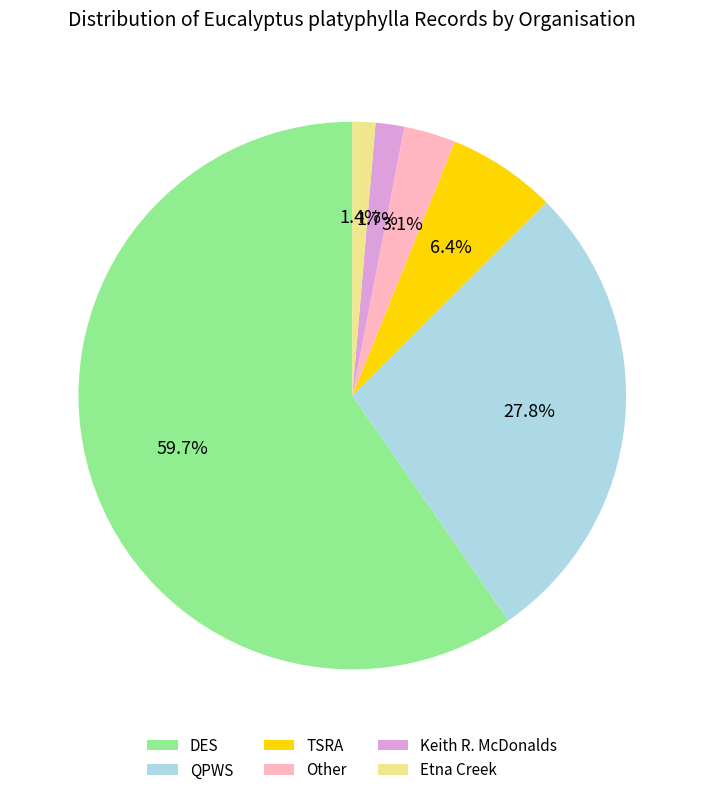

To the nearest percent, what percentage of the pie is Other?

3%